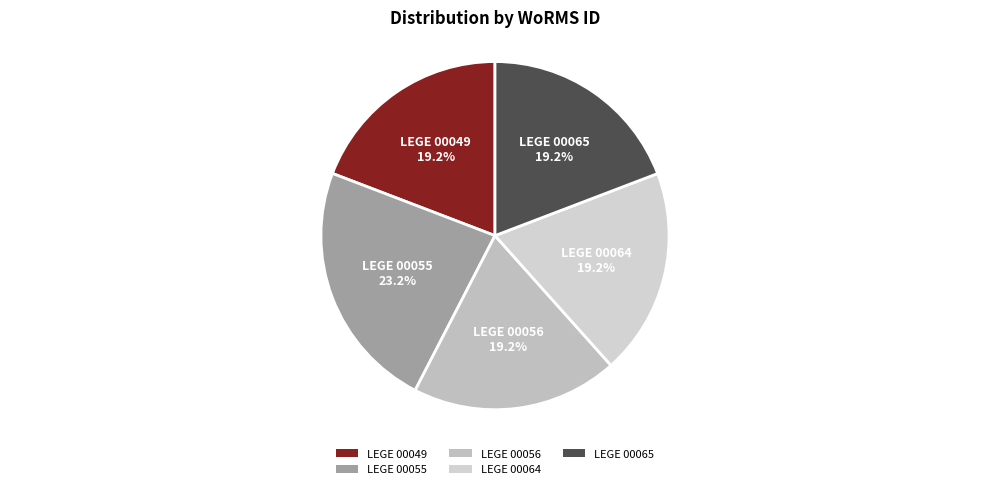

Which slice is the largest?

LEGE 00055